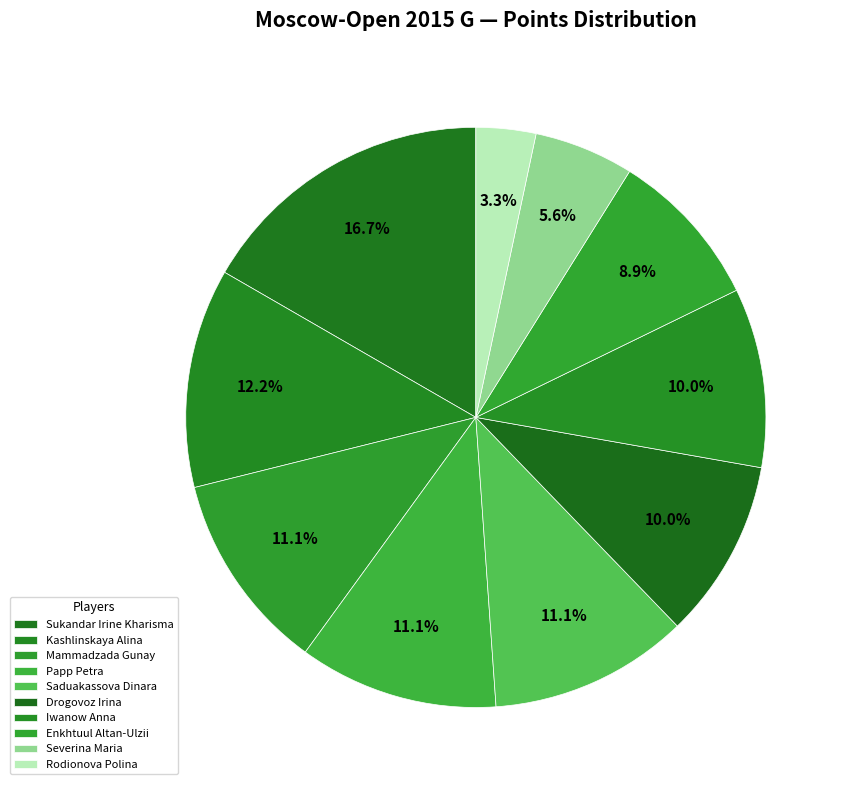

Is the sum of Saduakassova Dinara and Mammadzada Gunay greater than half?

No